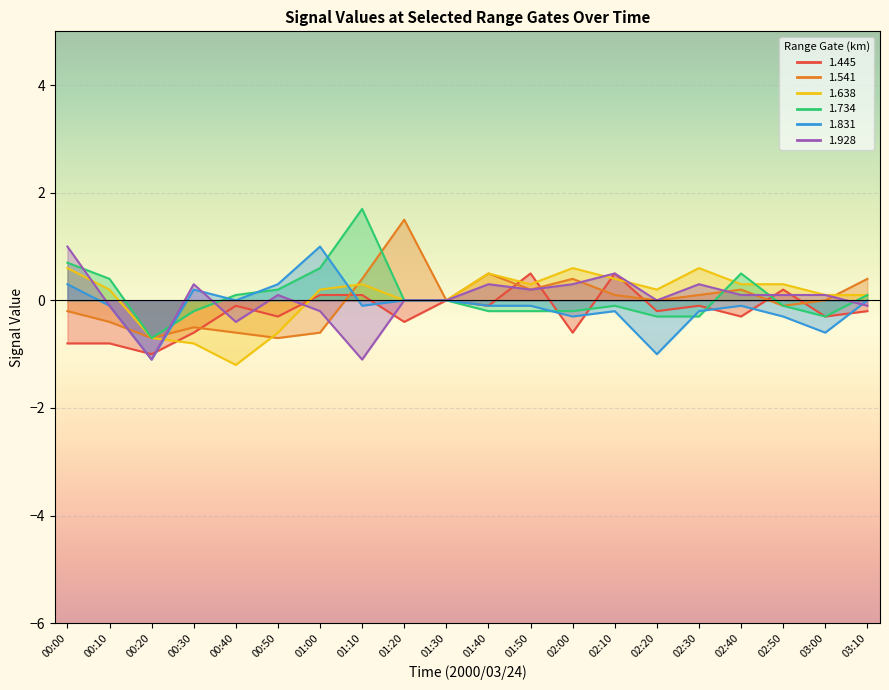

How many lines are shown in the chart?

6